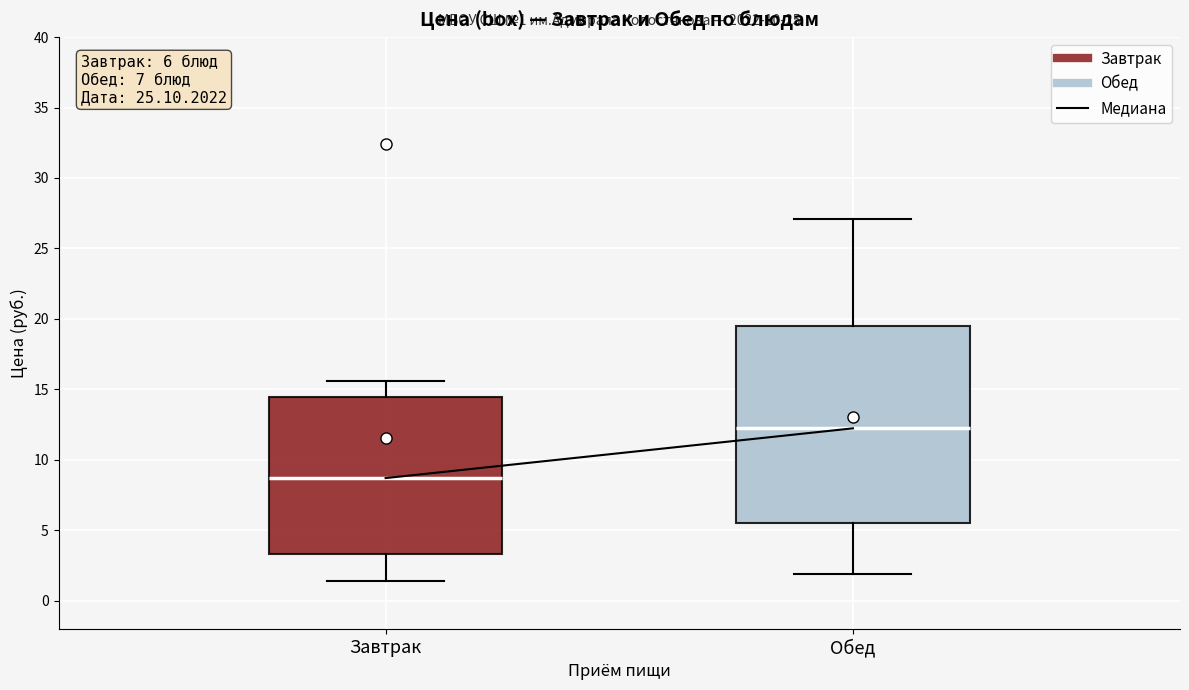

Which box has the highest median line?

Обед